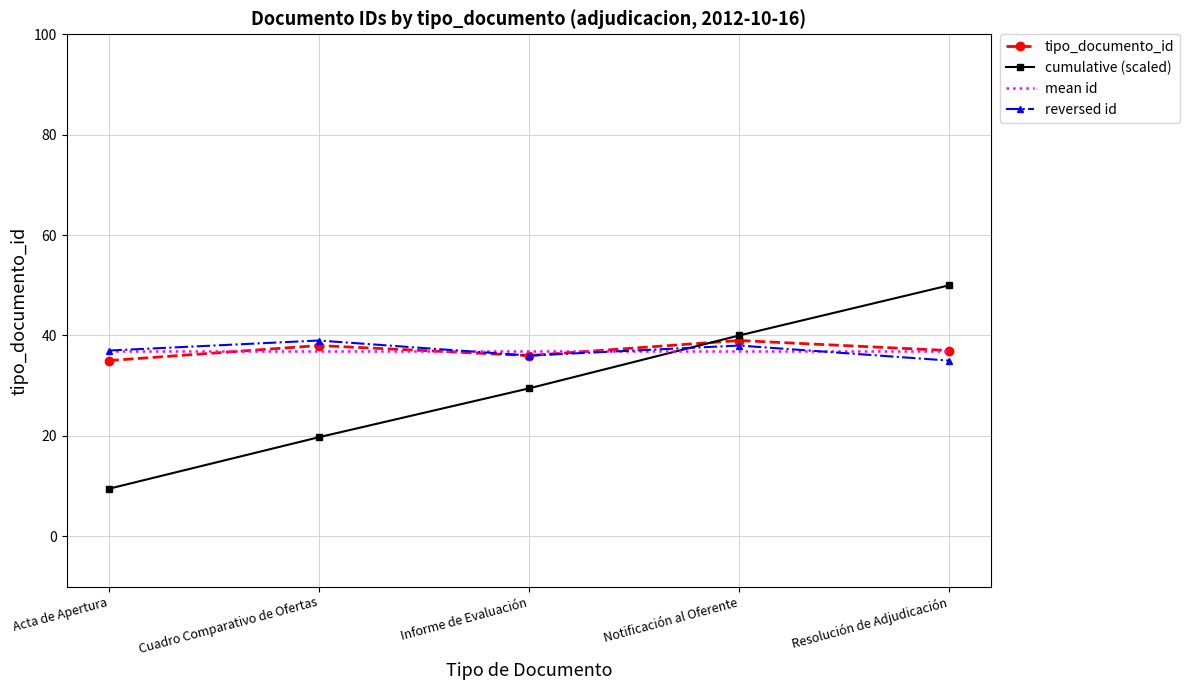

What position from the left is Resolución de Adjudicación?

5